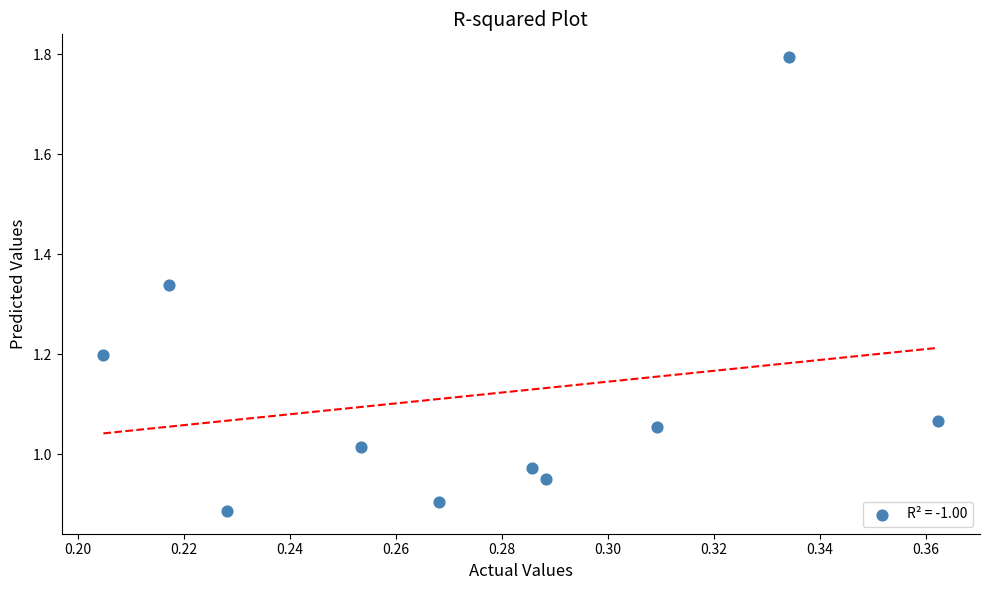

What is the average X value?

0.3